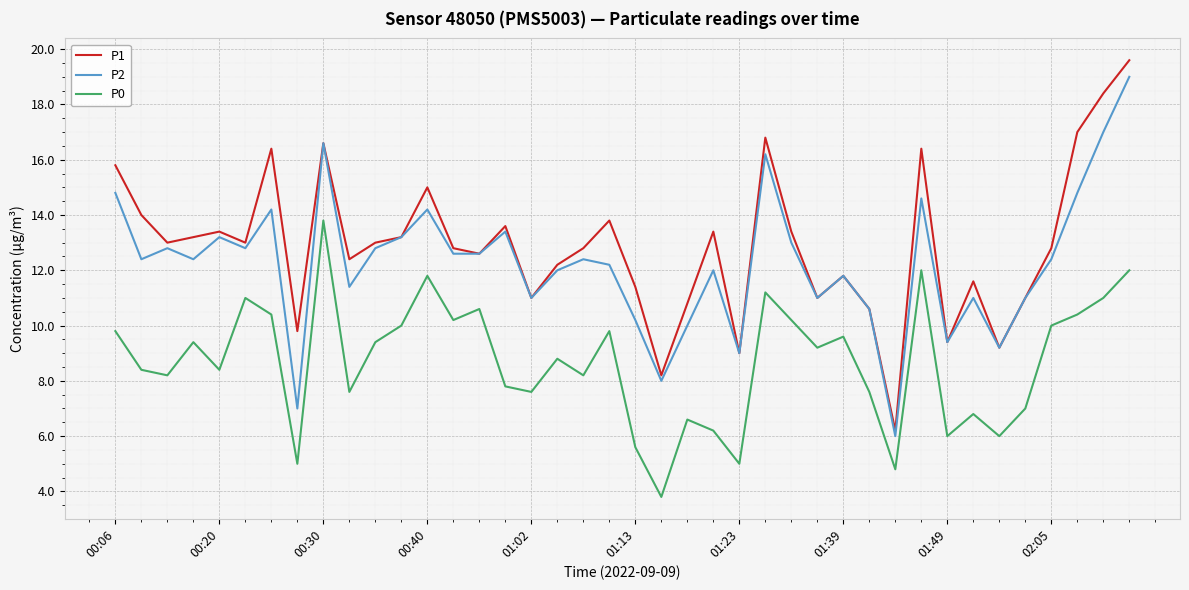

List the series in order of their overall mean, lowest first.

P0, P2, P1